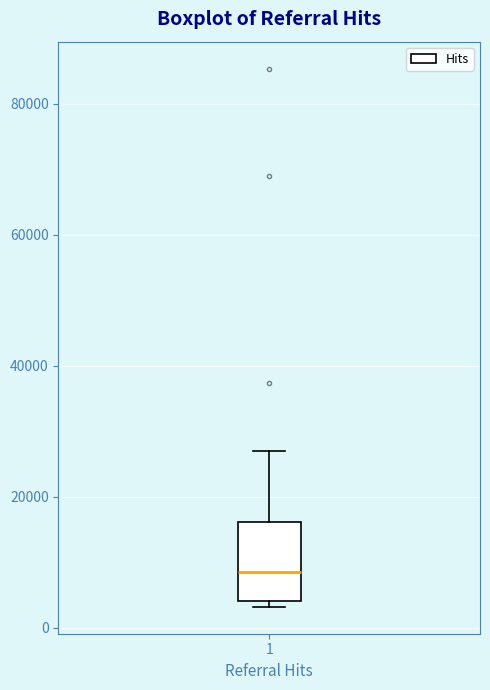

Where is the lower edge of the box at x = 1 on the y-axis? The values are not printed on the chart, so give them approximately, as read against the axis.

4000